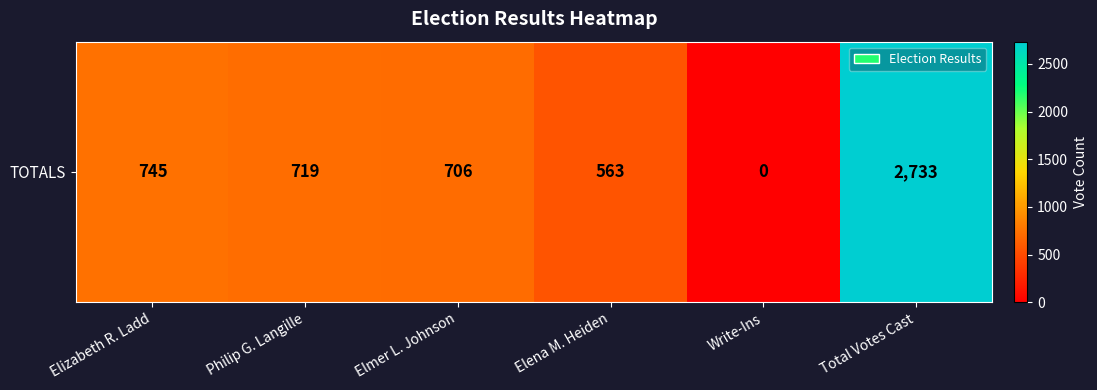

True or false: the data shows 745 at Elizabeth R. Ladd.

True